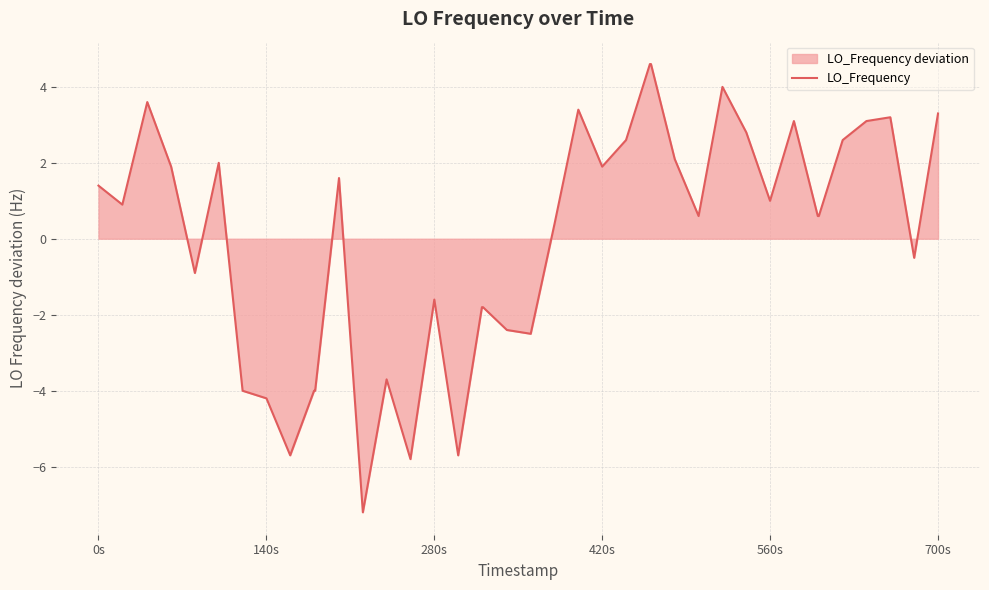

What is the label of the 40th point from the right?

0s